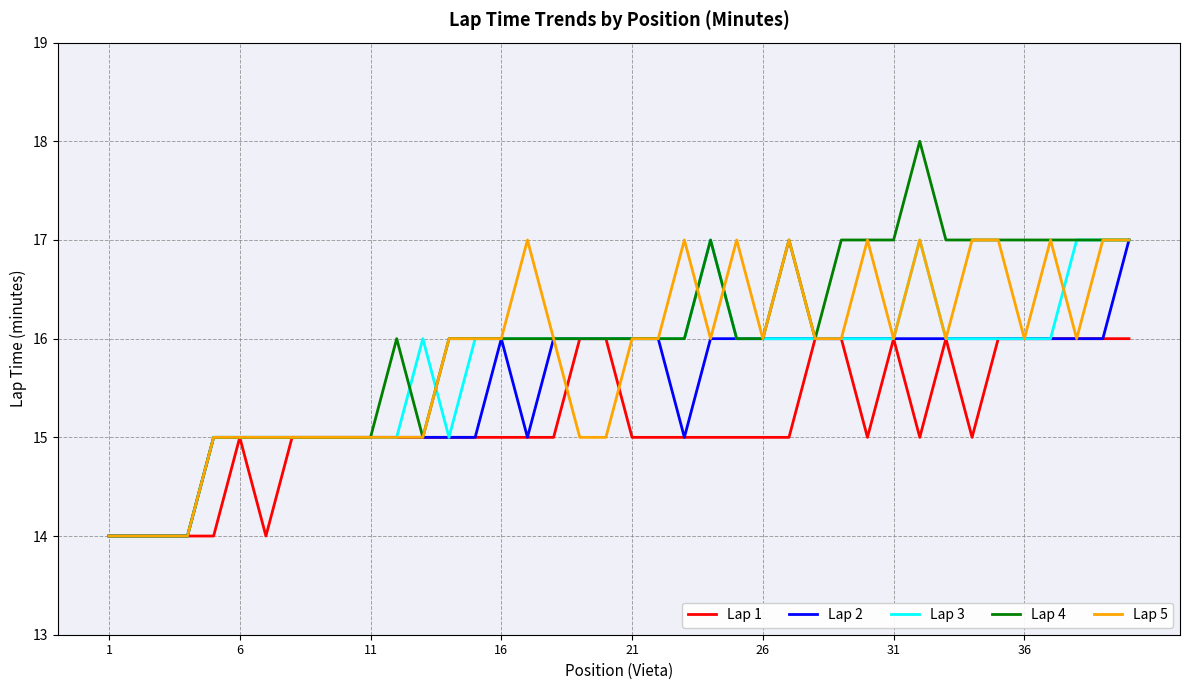

What is the maximum value shown in the chart?

18